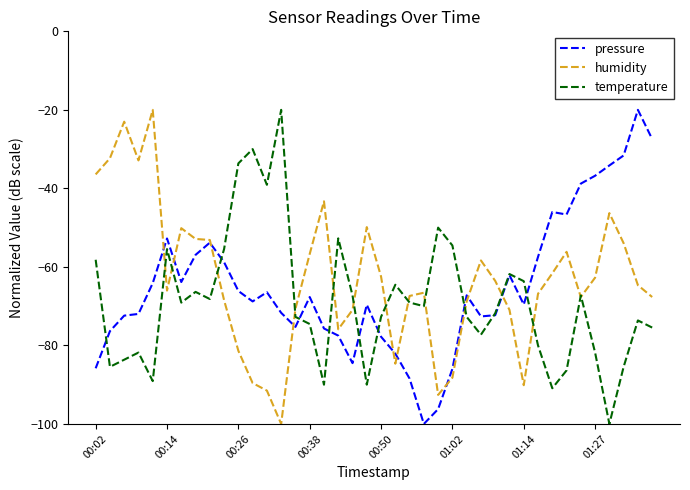

What is the greatest value displayed?

-20.0